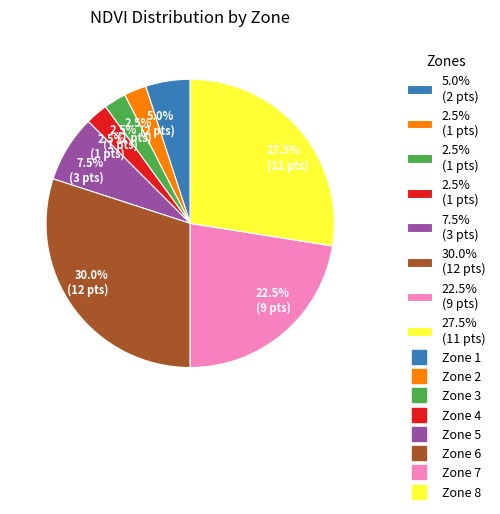

Is there a majority slice in this chart?

No